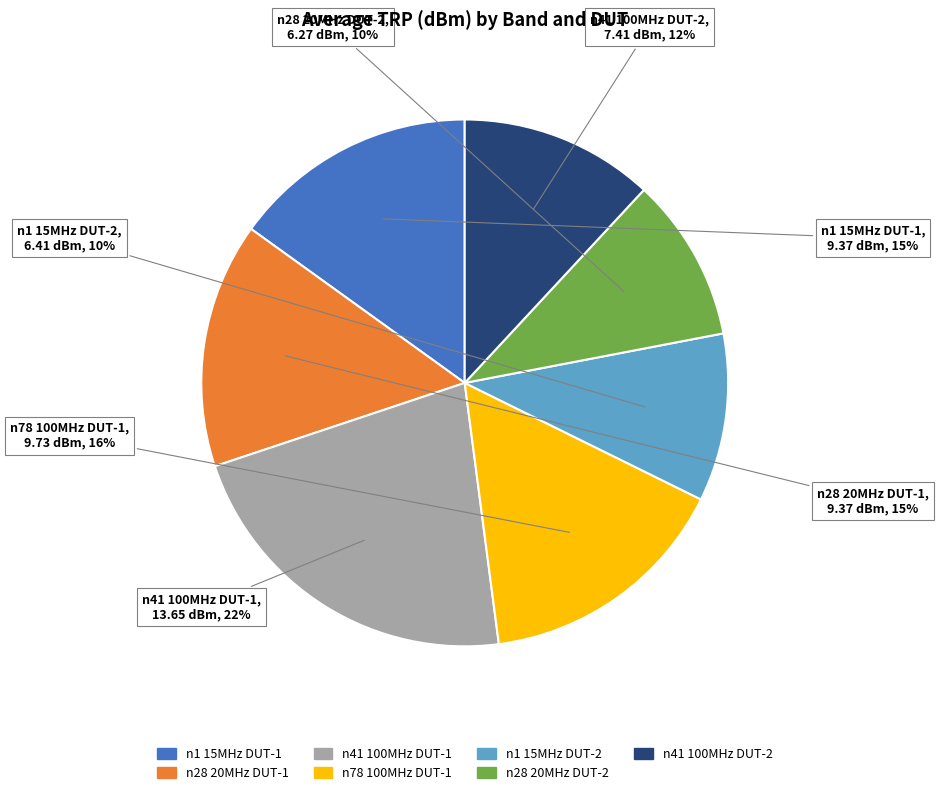

How many slices are in this pie chart?

7